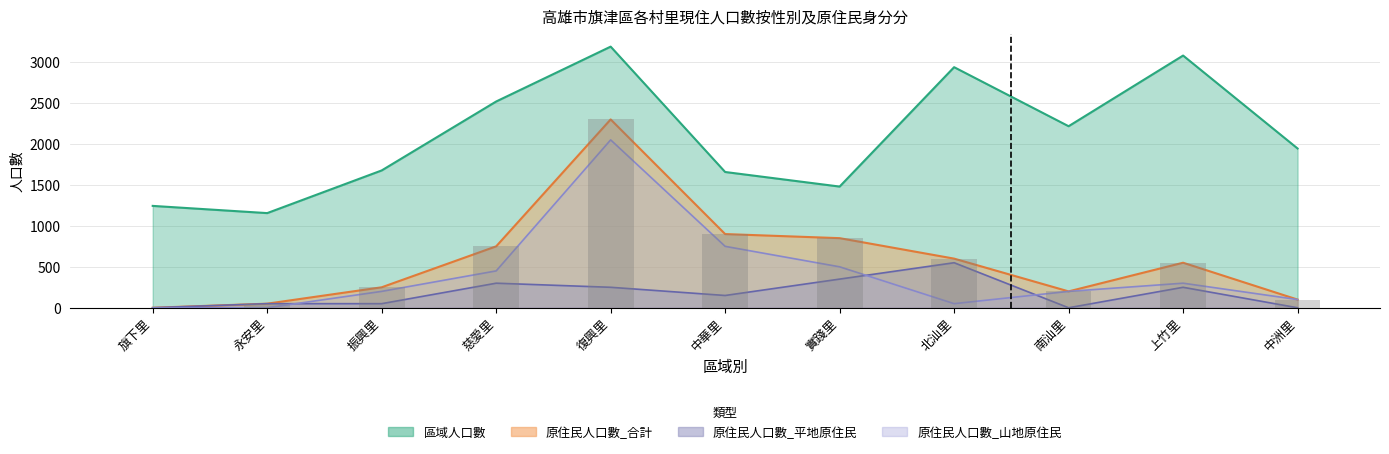

Rank the categories by 原住民人口數_山地原住民 value from lowest to highest.

旗下里, 永安里, 北汕里, 中洲里, 振興里, 南汕里, 上竹里, 慈愛里, 實踐里, 中華里, 復興里